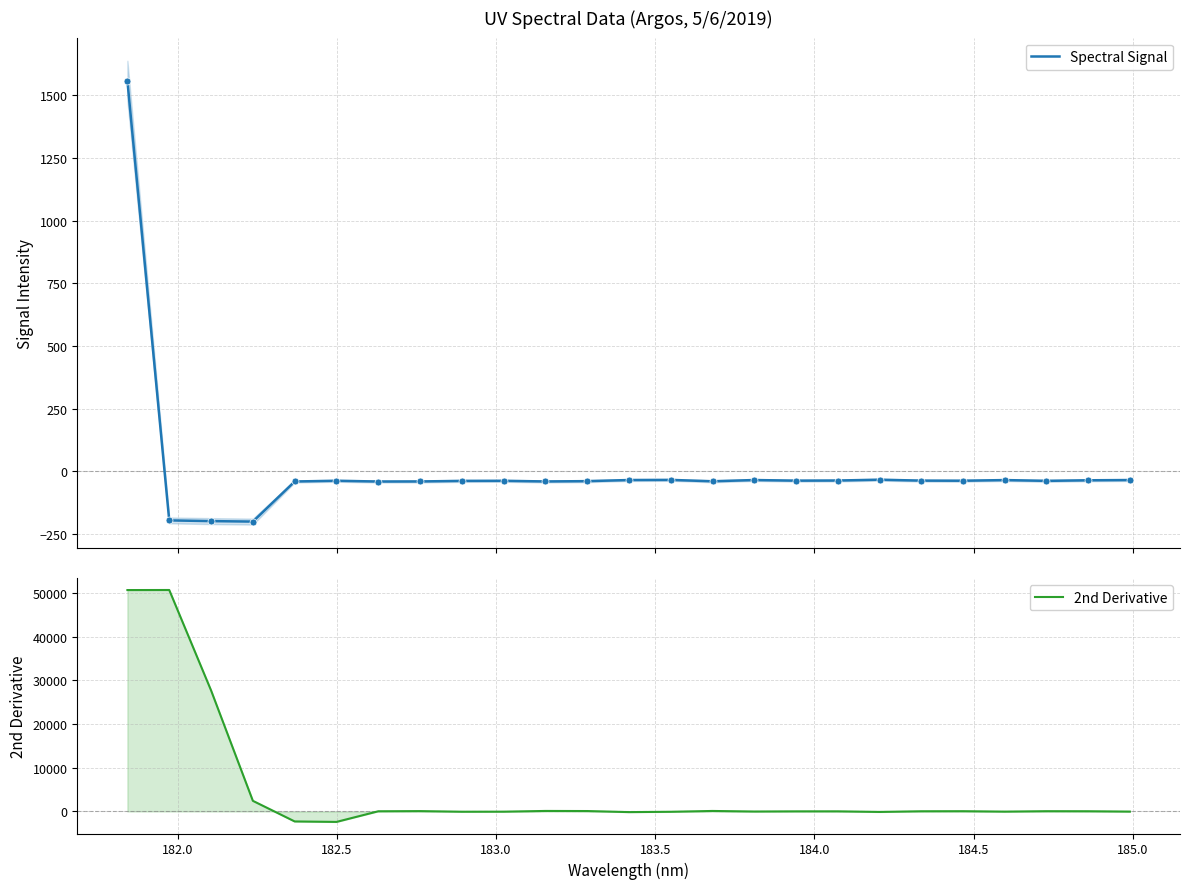

At how many categories does at least one series exceed 37619?

2